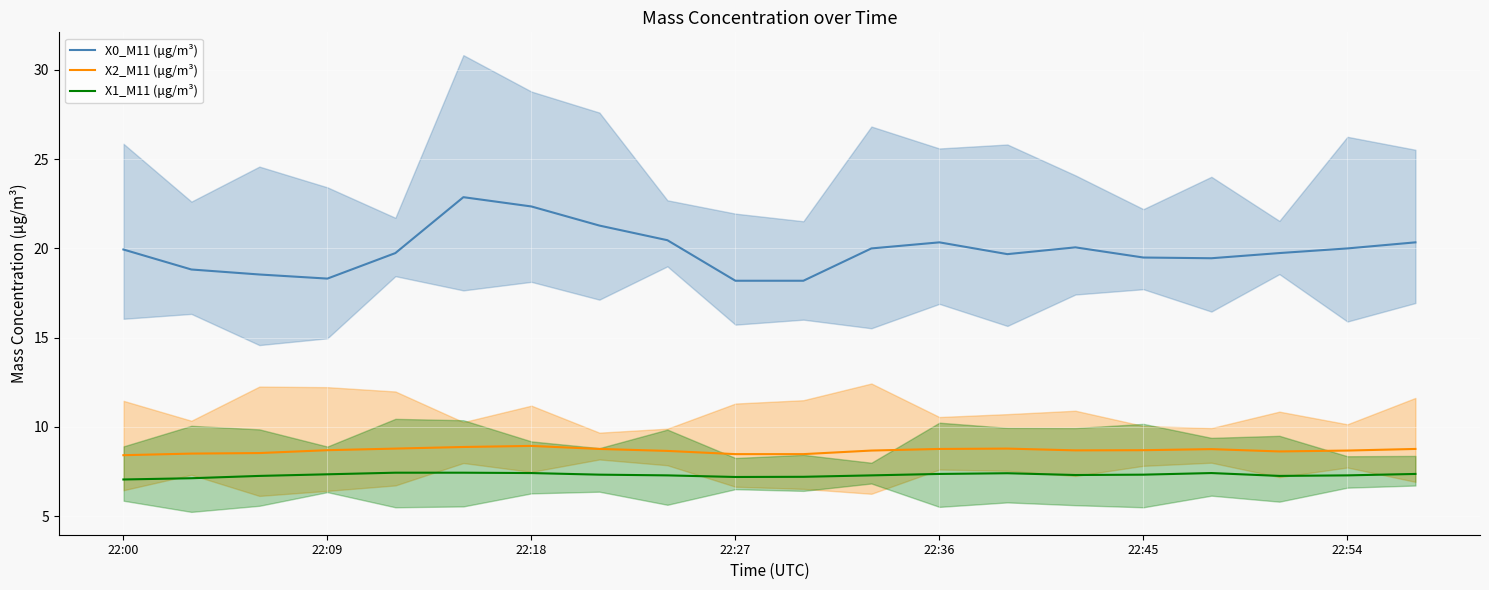

What value does the X0_M11 (μg/m³) series have at 11?

20.0